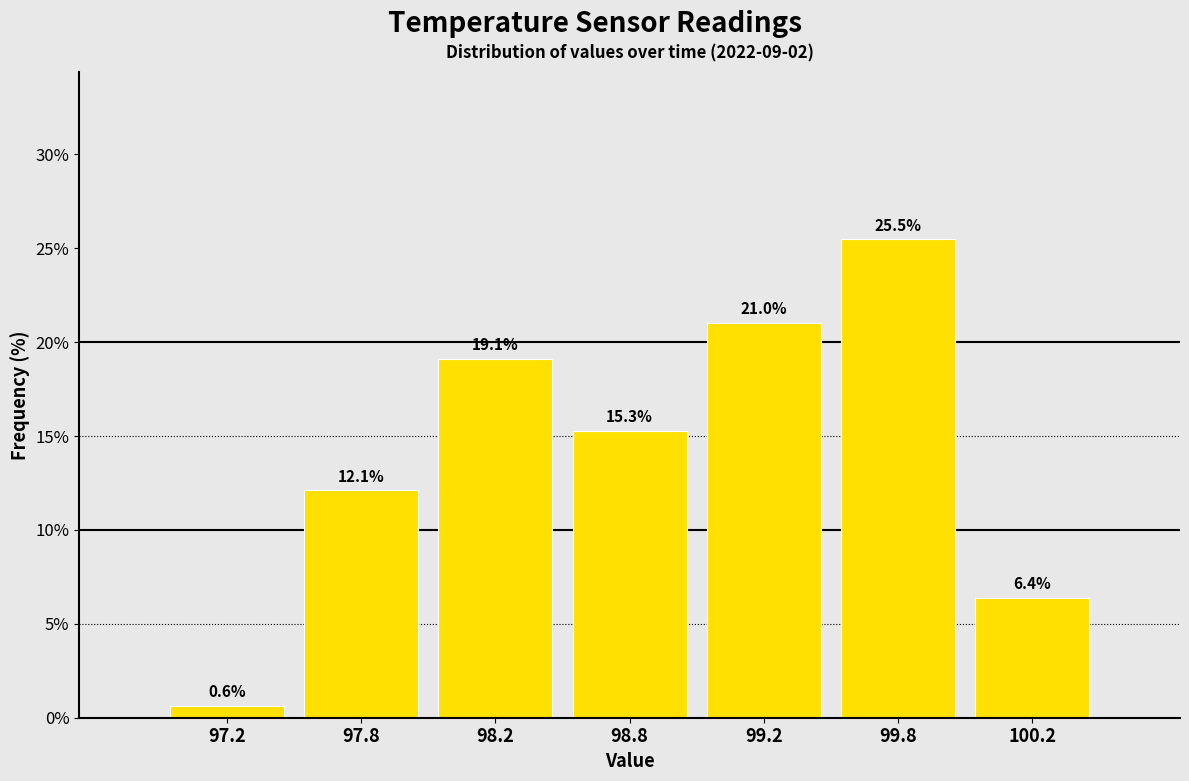

Reading left to right, transcribe all the data shown in this chart.

97.2=0.6	97.8=12.1	98.2=19.1	98.8=15.3	99.2=21.0	99.8=25.5	100.2=6.4